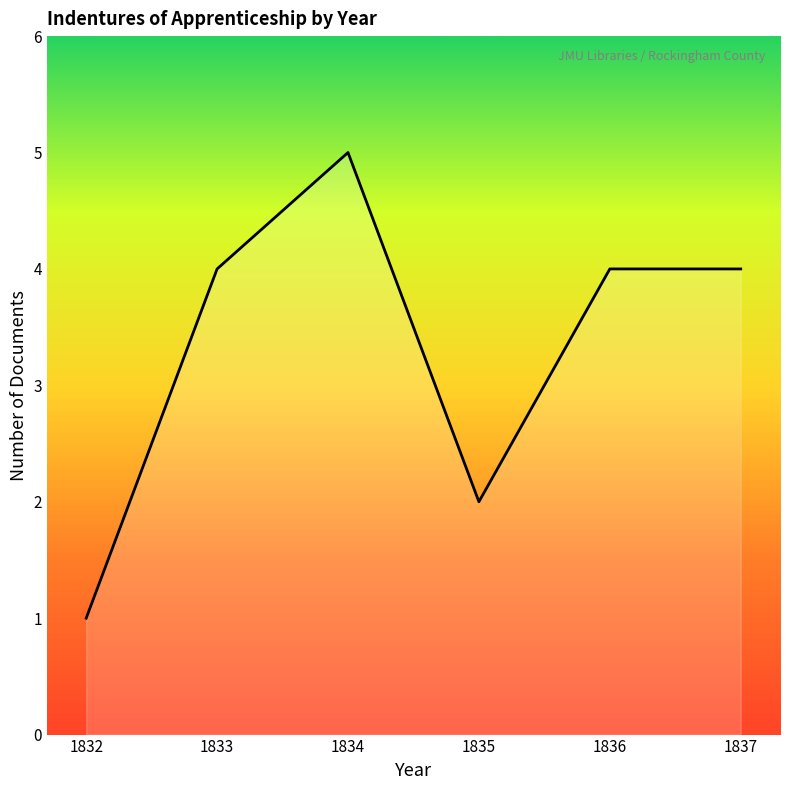

Reading right to left, extract all data points from this chart.

4	4	2	5	4	1